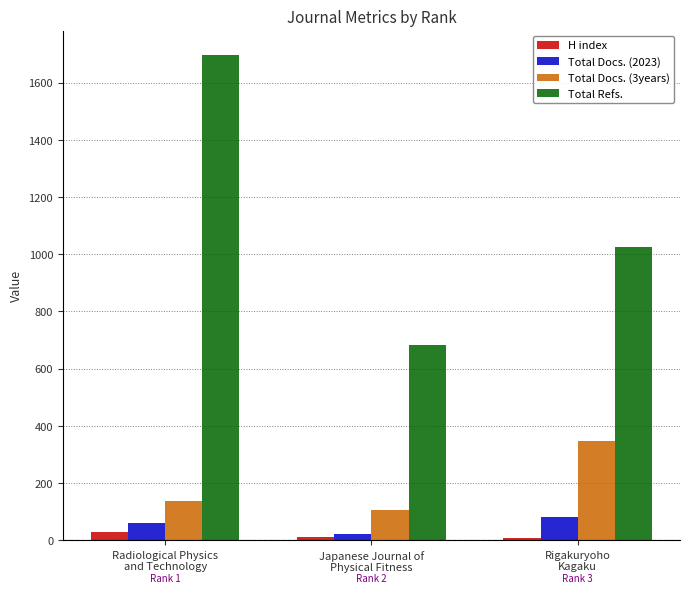

What is the label of the 2nd bar from the left?

Japanese Journal of
Physical Fitness